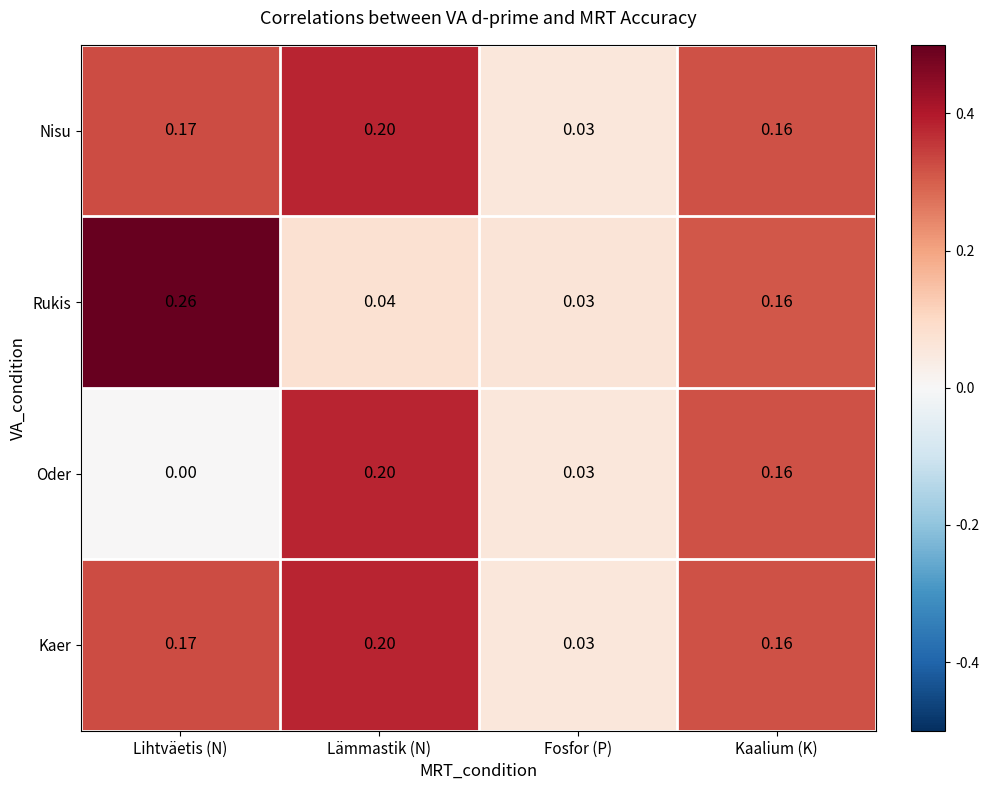

Which category has the lowest value in the Nisu series?

Fosfor (P)